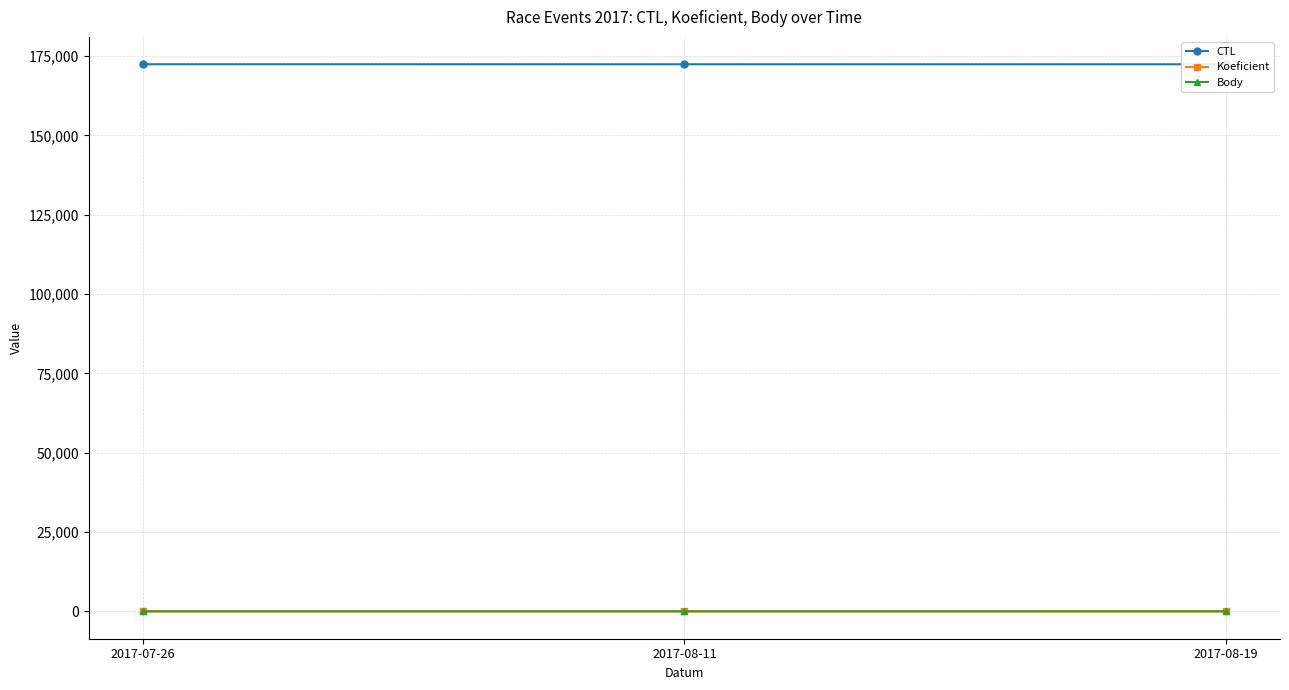

What is the highest value of the CTL series?

172420